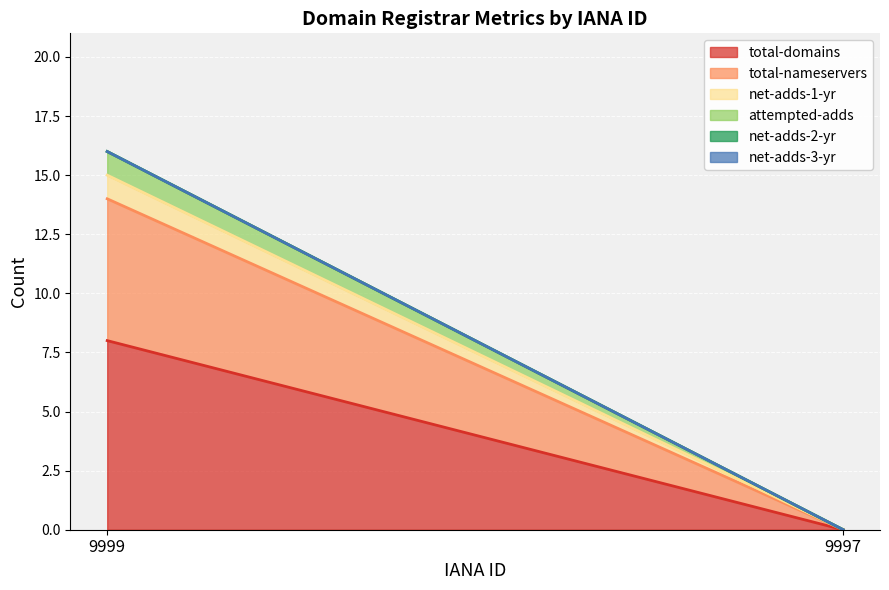

Is it true that total-nameservers equals 0 at 9997?

True